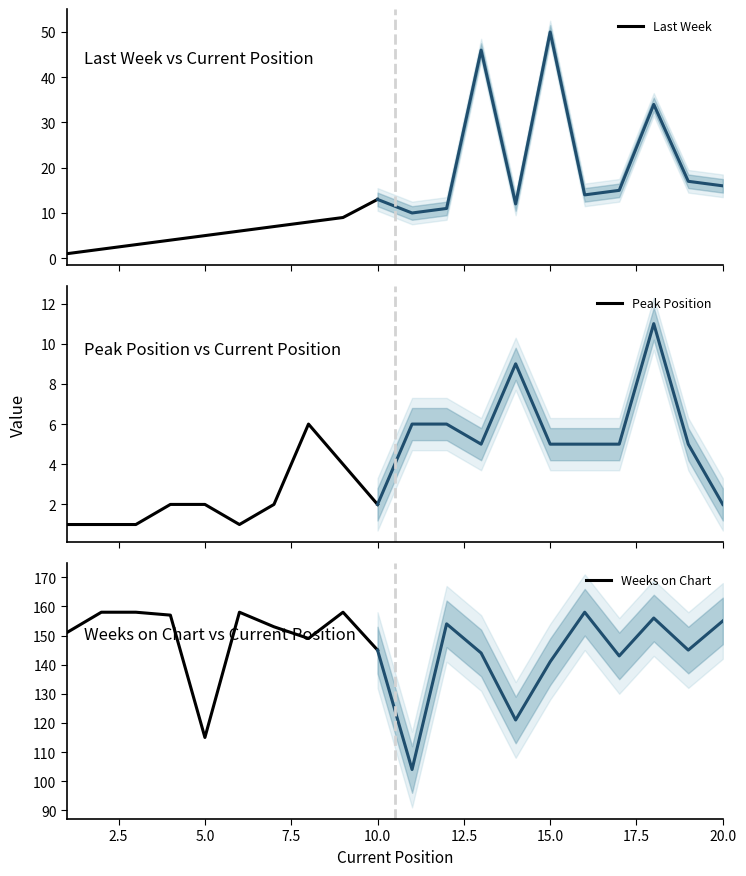

What is the average value of the Weeks on Chart series?

150